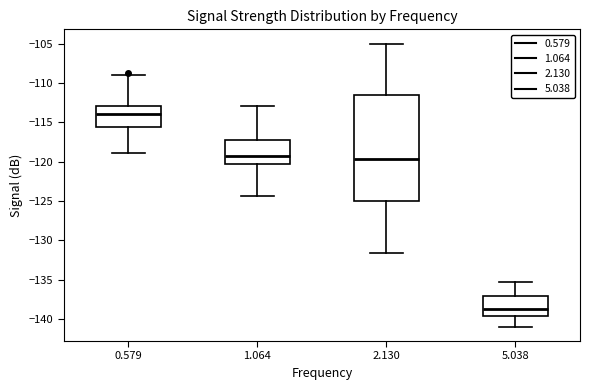

Comparing the boxes themselves (not the whiskers), which one is the tallest?

2.130